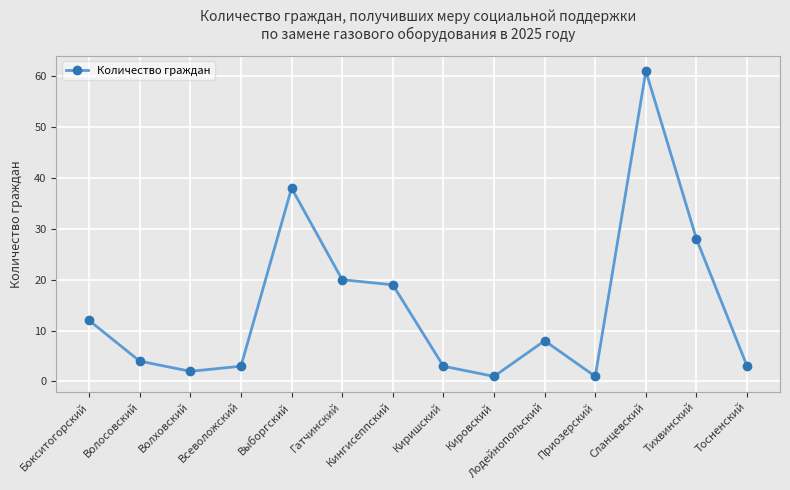

The value at Кингисеппский is 12. True or false?

False